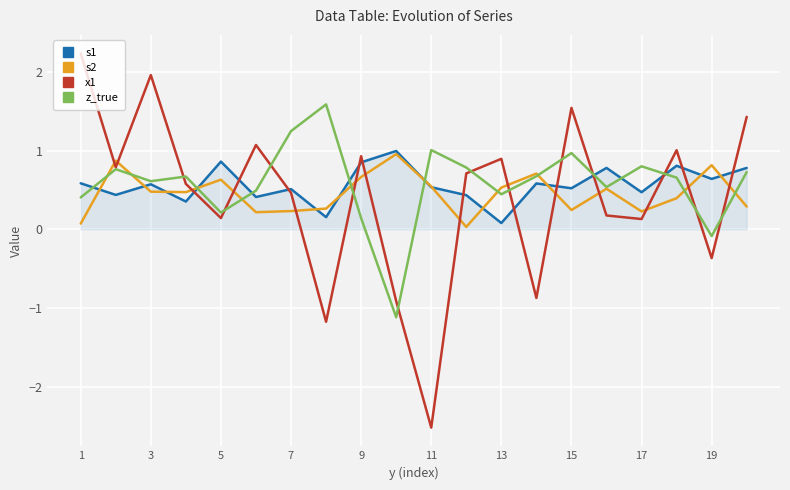

What is the greatest value displayed?

2.2